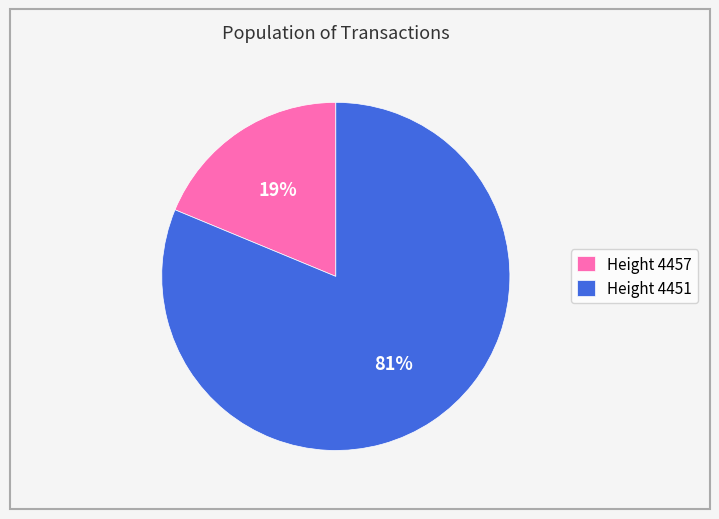

To the nearest percent, what percentage of the pie is Height 4451?

81%